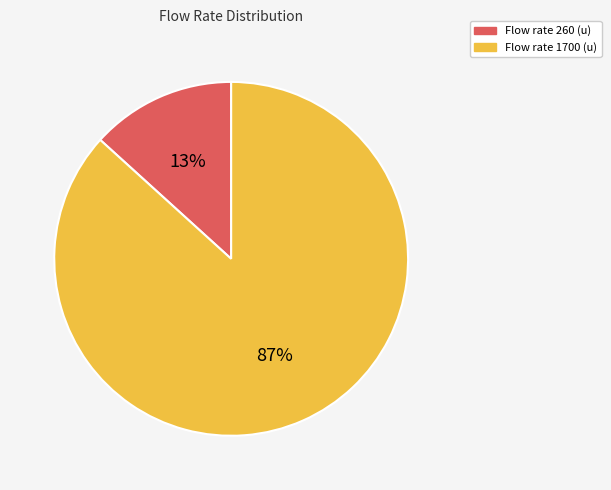

How many segments does this pie chart have?

2